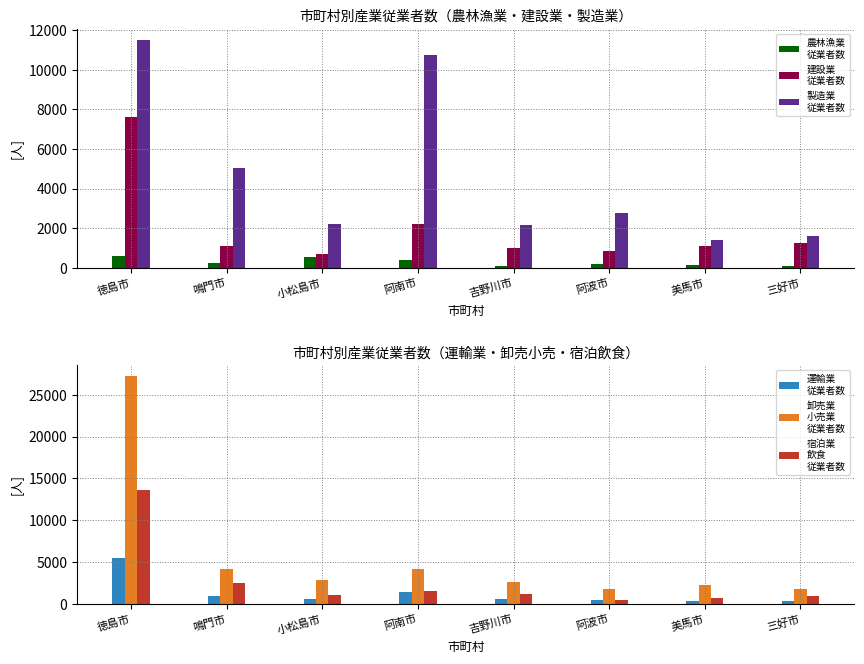

Which category has the highest value across all series?

徳島市